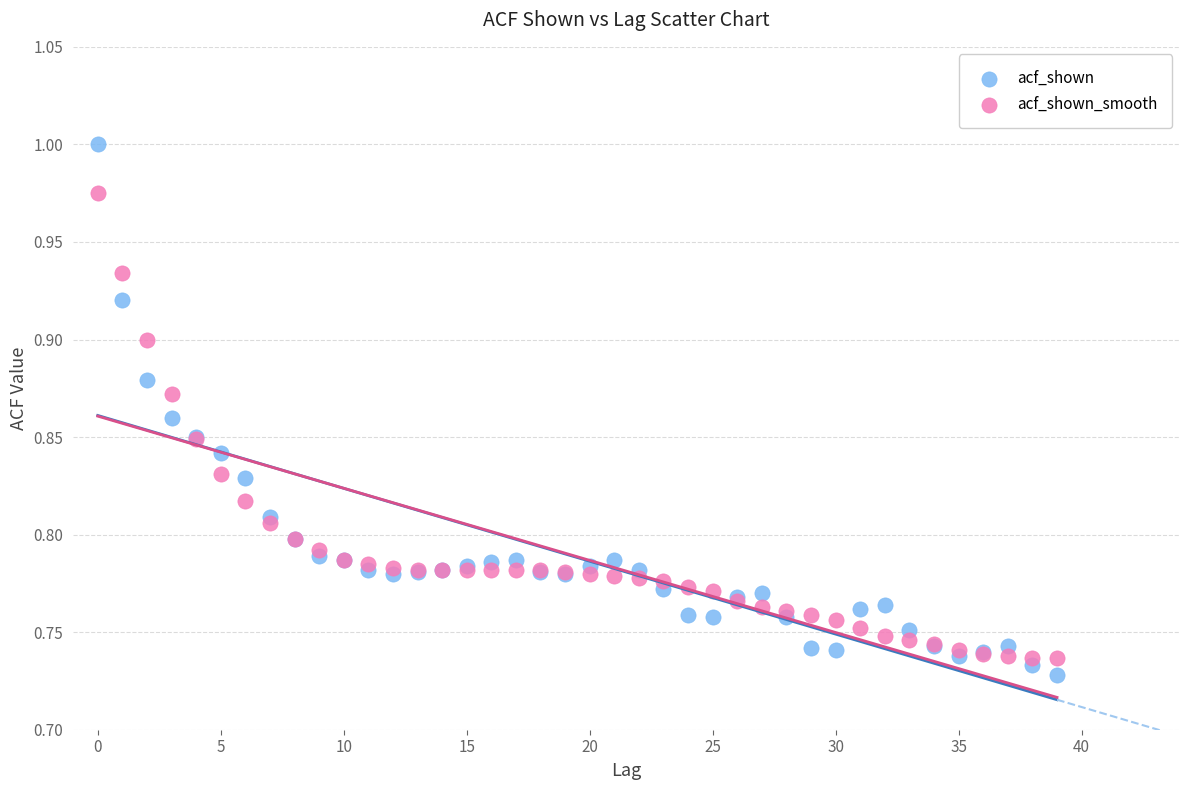

Which series has the widest spread of Y values?

acf_shown